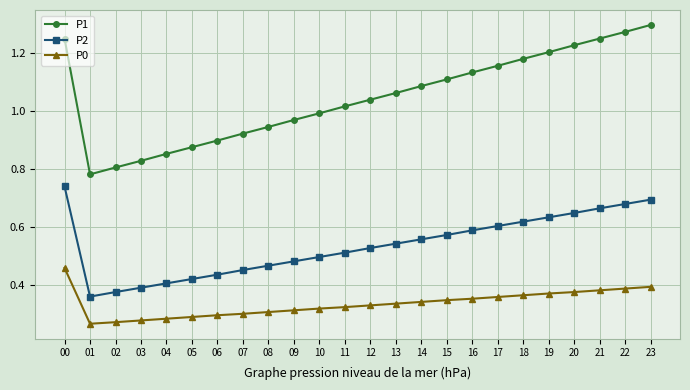

True or false: P2 and P1 cross at least once.

False